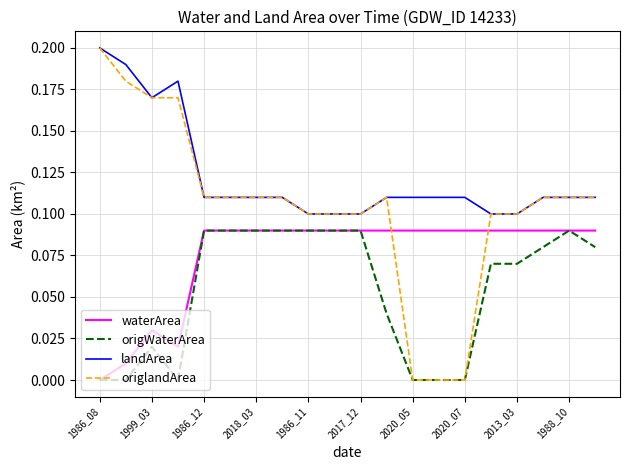

Does the chart display data point markers on the line(s)?

No